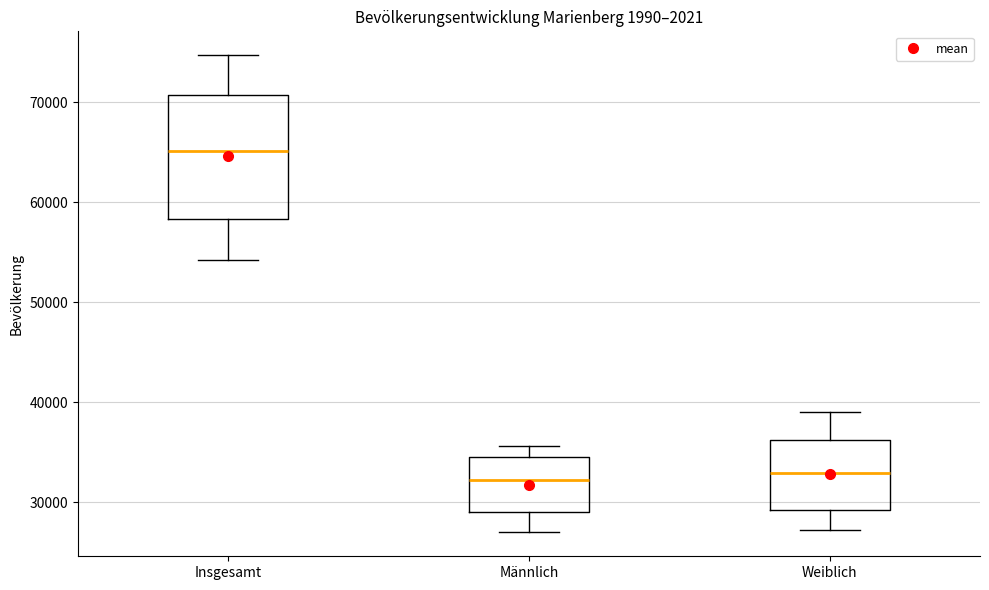

Where does the upper whisker of the box for Insgesamt end on the y-axis? The values are not printed on the chart, so give them approximately, as read against the axis.

75000